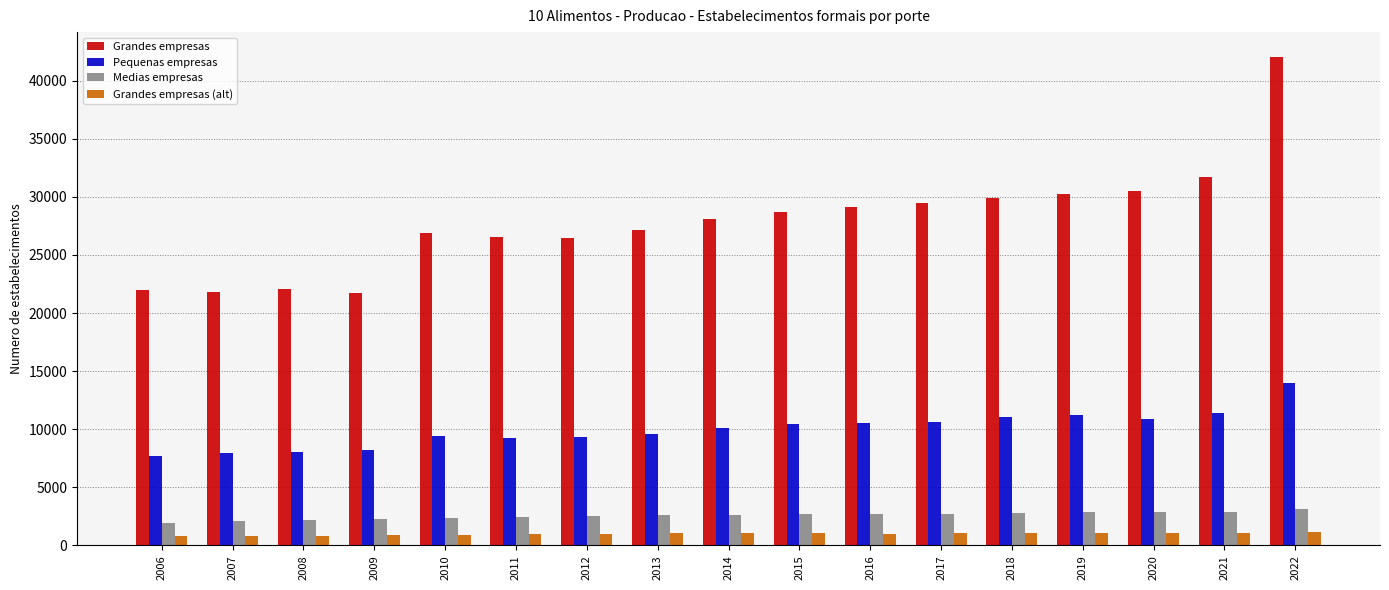

At which category is the sum across all series the highest?

2022